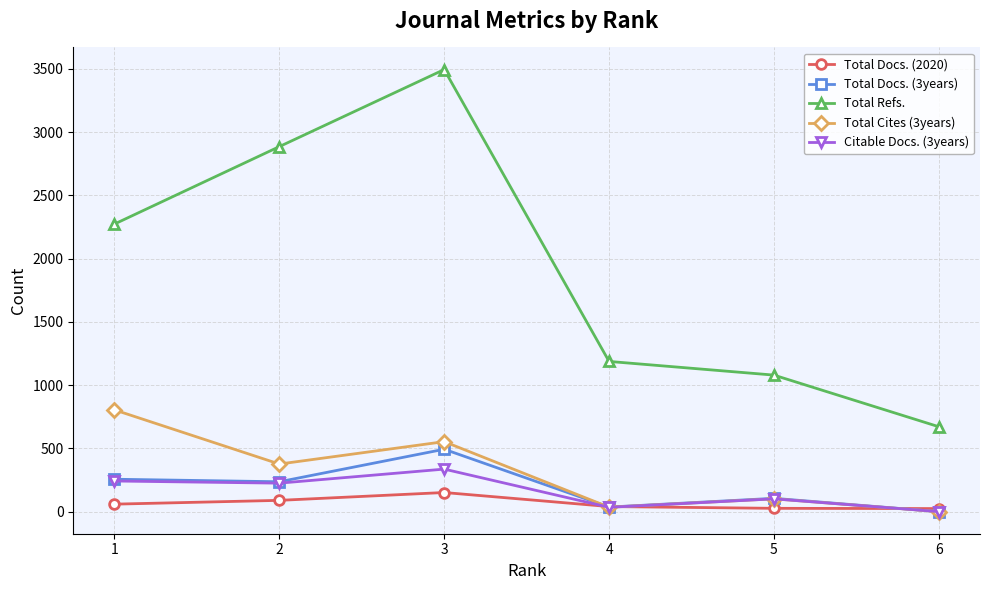

What value does the Citable Docs. (3years) series have at 3, to the nearest 50?

350